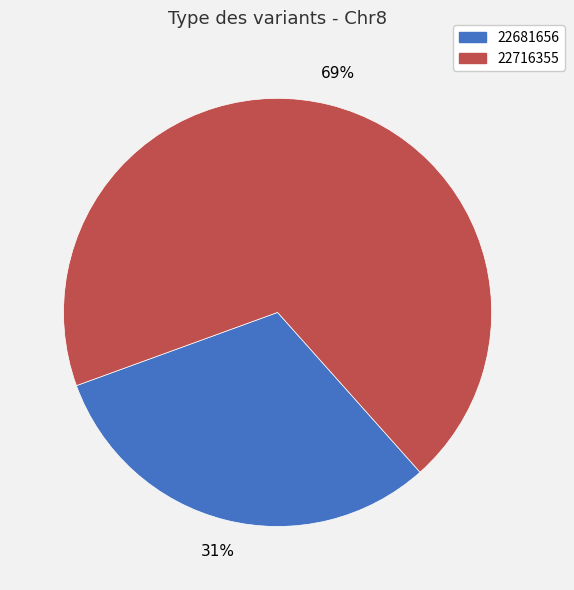

Is 22716355 the majority of the pie?

Yes